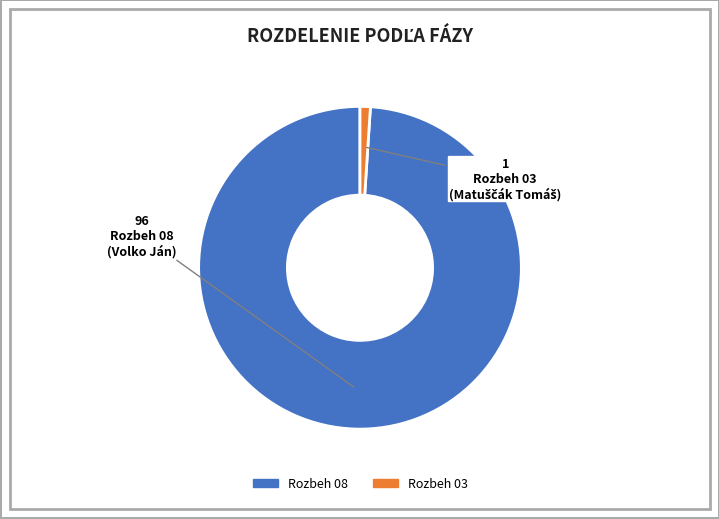

What is the largest slice in the pie chart?

Rozbeh 08